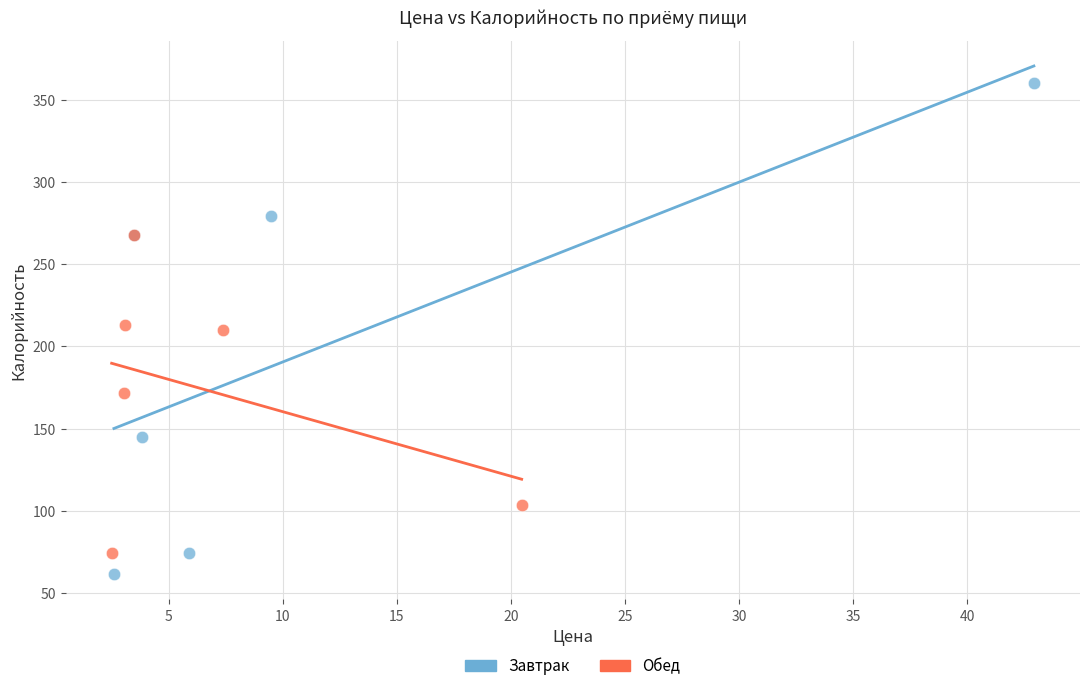

Which series has the largest Y range (max minus min)?

Завтрак